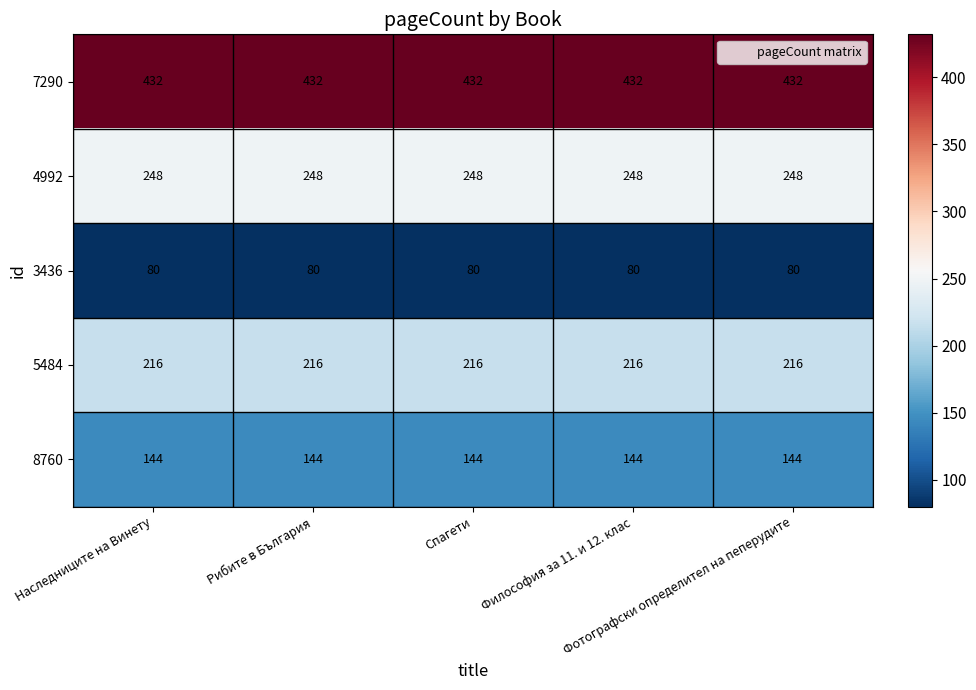

What is the difference between the highest and lowest values at Фотографски определител на пеперудите?

352